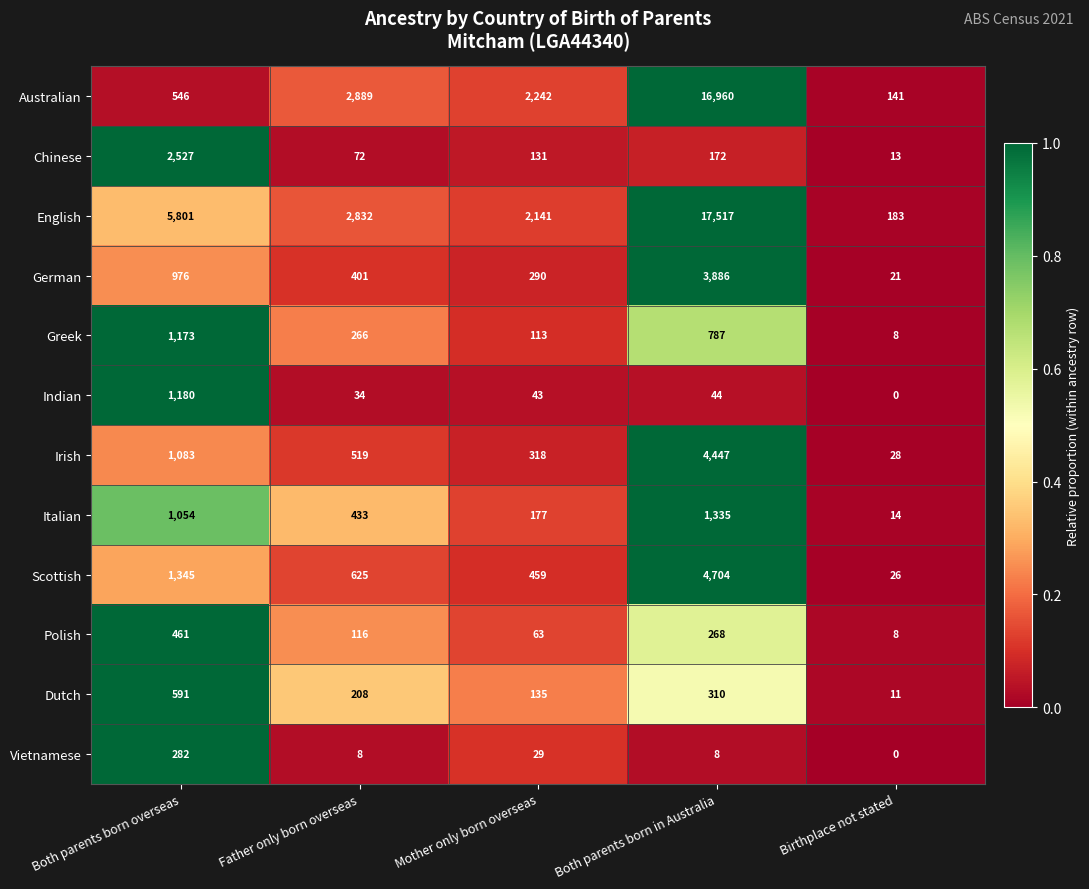

What is the sum of all Italian values?

3013